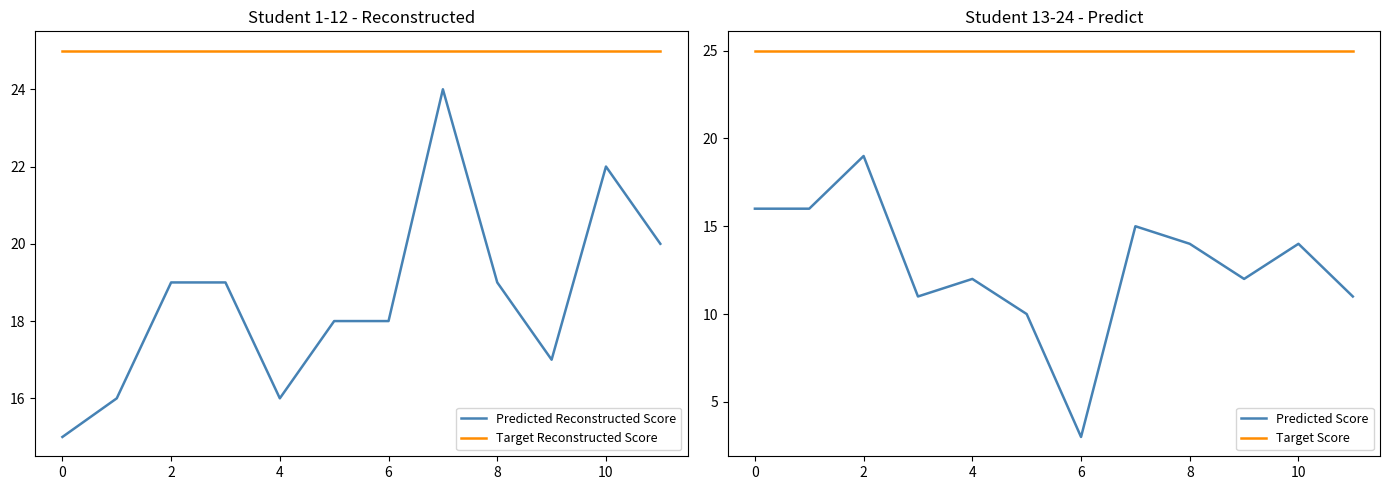

At how many categories does at least one series exceed 7?

12